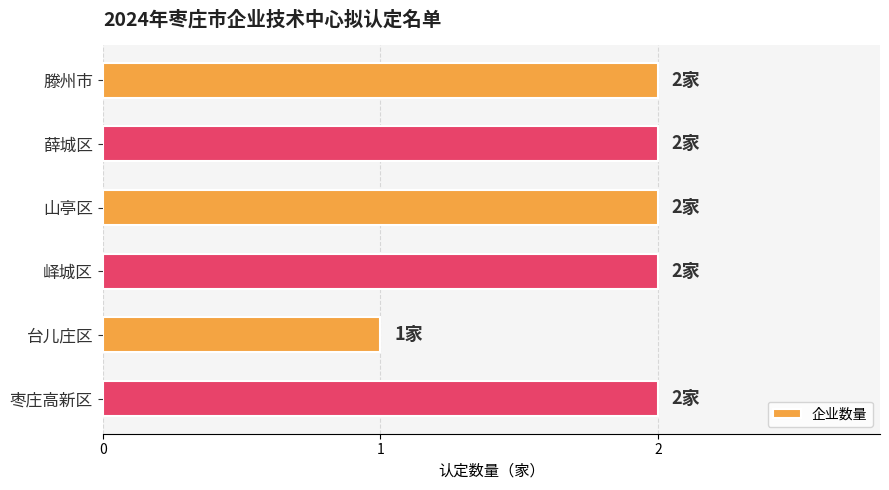

Does the chart contain any negative values?

No